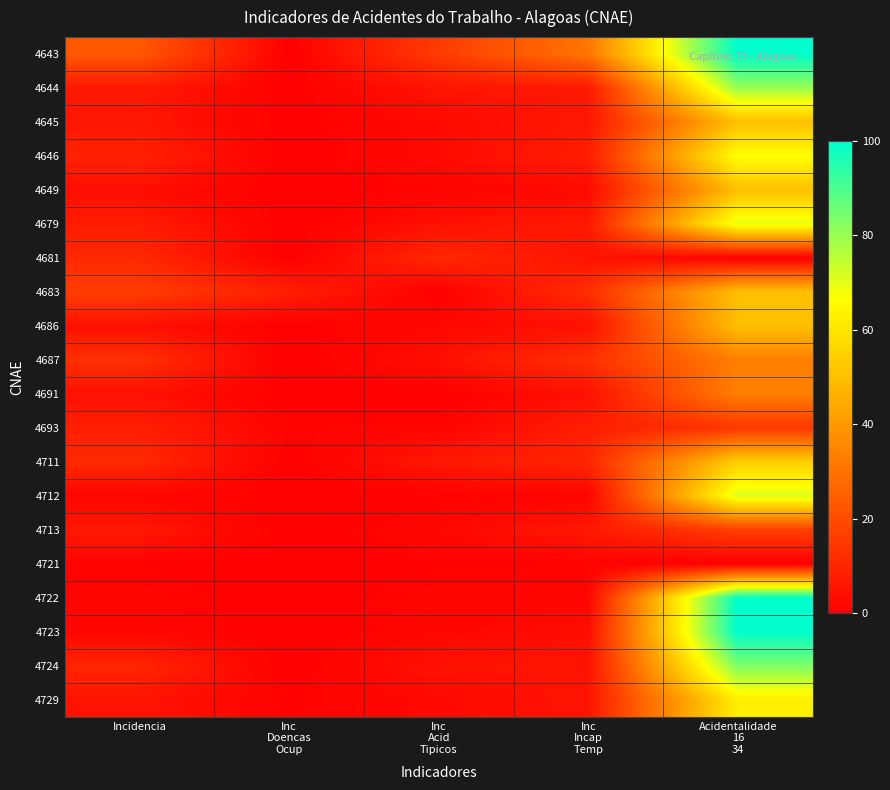

At which category is the sum across all series the highest?

Acidentalidade
16
34